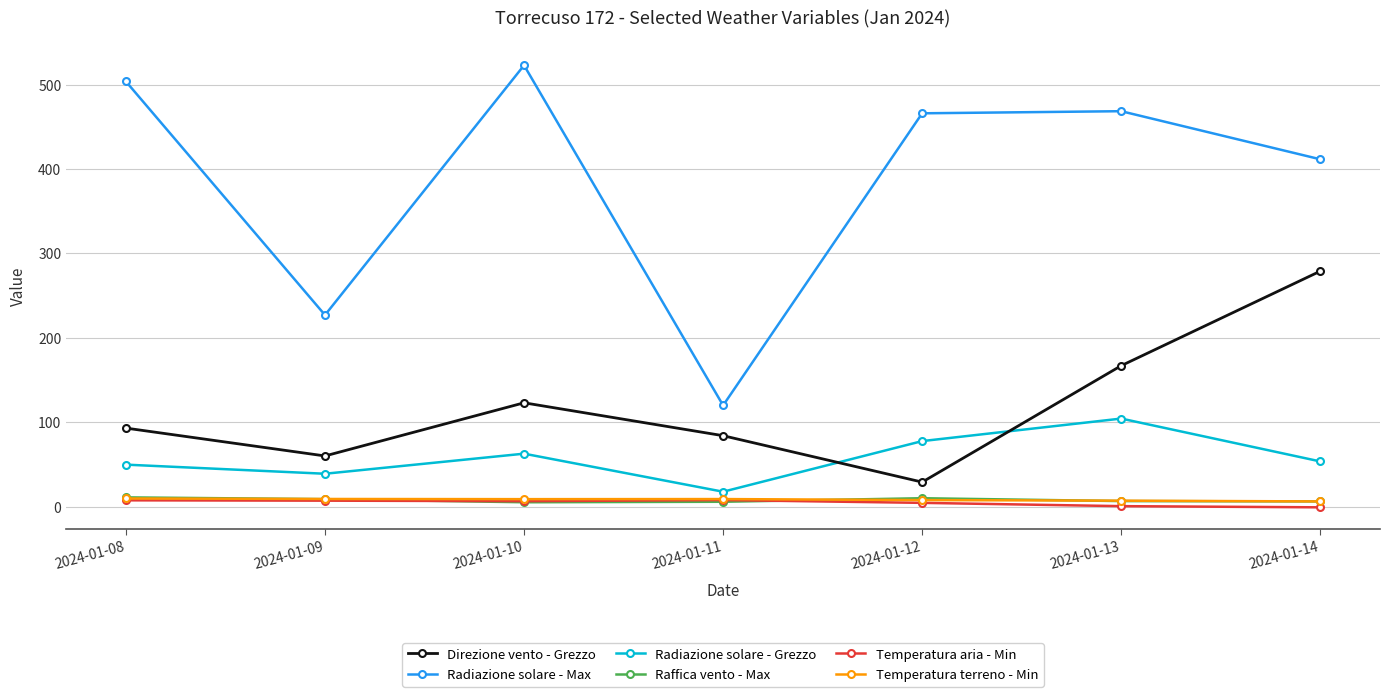

At which category does Radiazione solare - Grezzo reach its first local peak?

2024-01-10